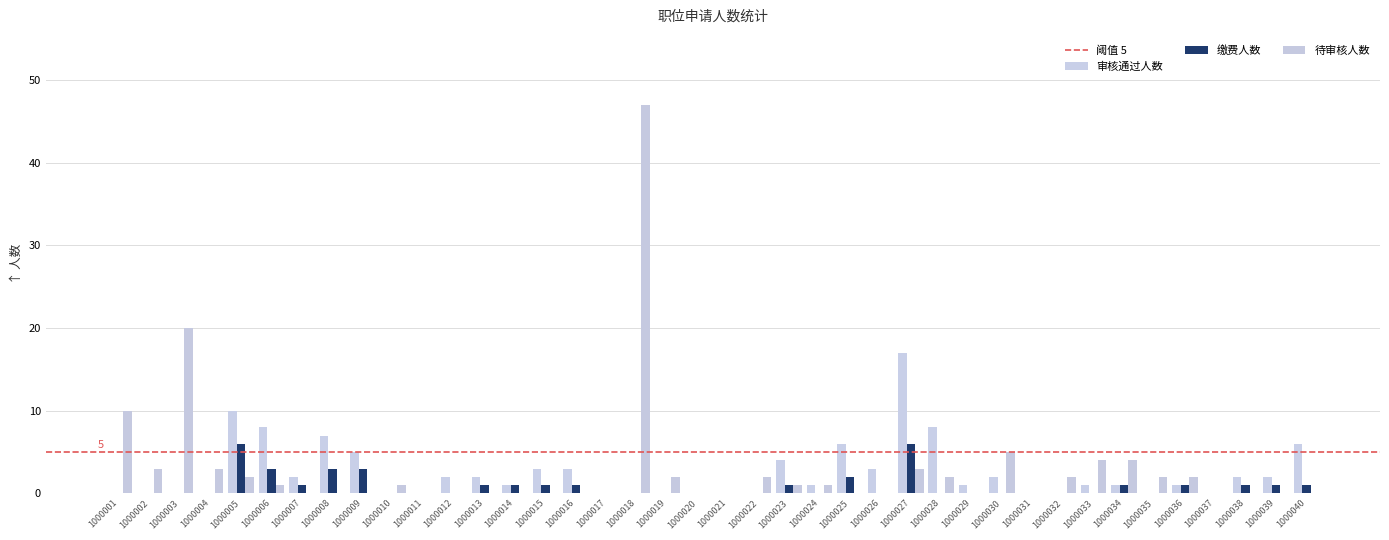

True or false: 待审核人数 has a value of 2 at 1000022.

True